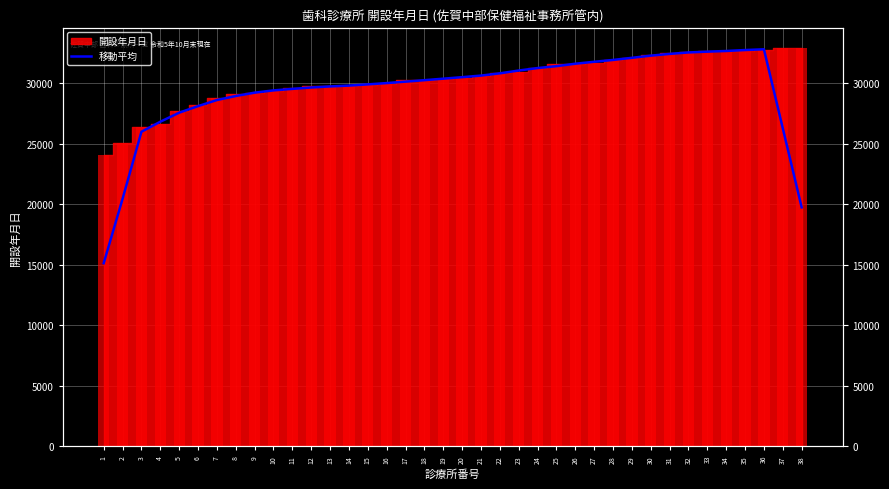

The value at 1 is 8462.5. True or false?

False